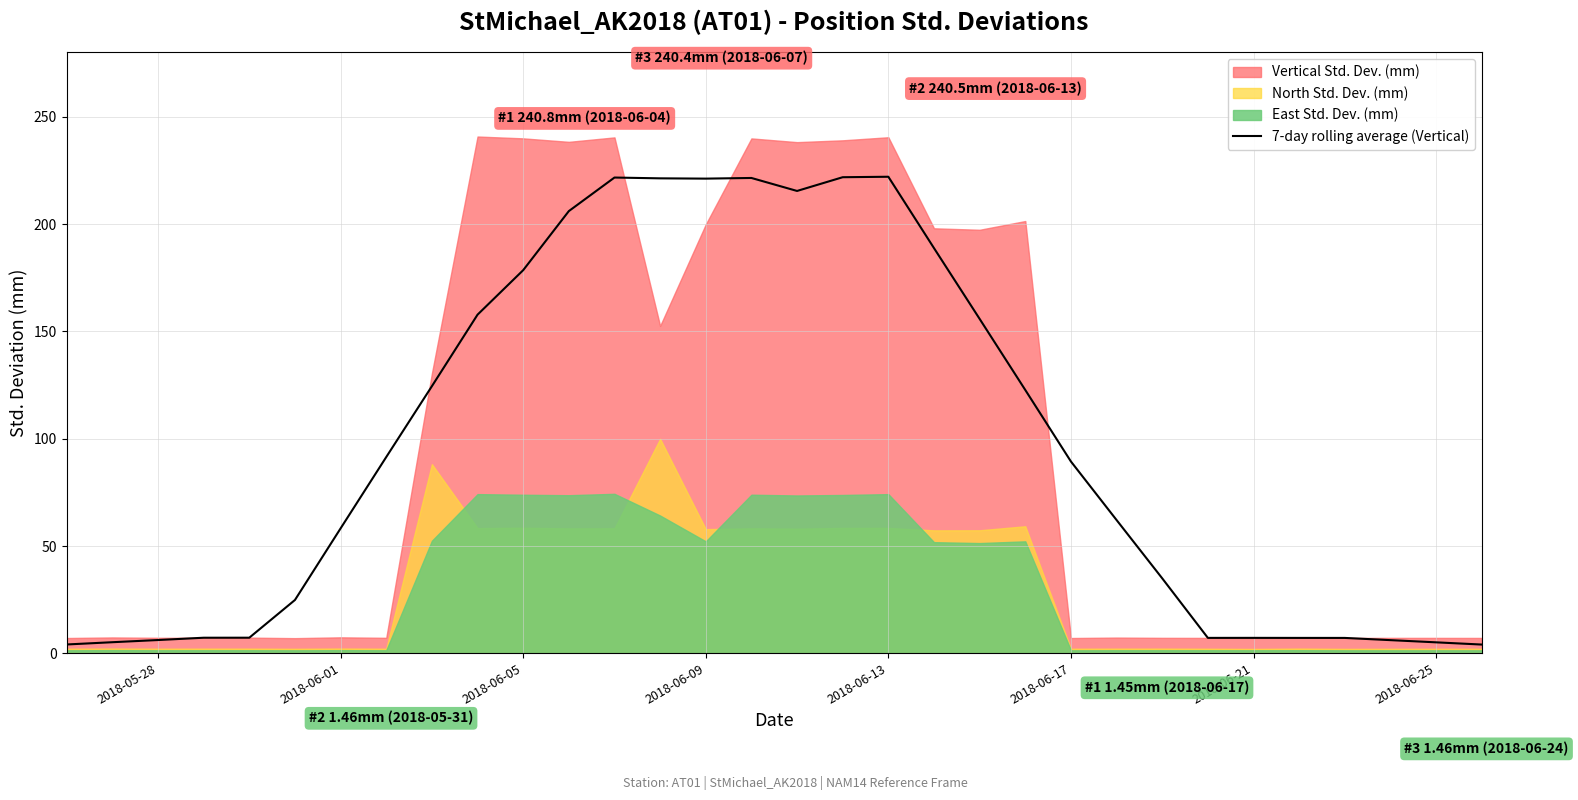

What is the smallest value displayed?

4.1